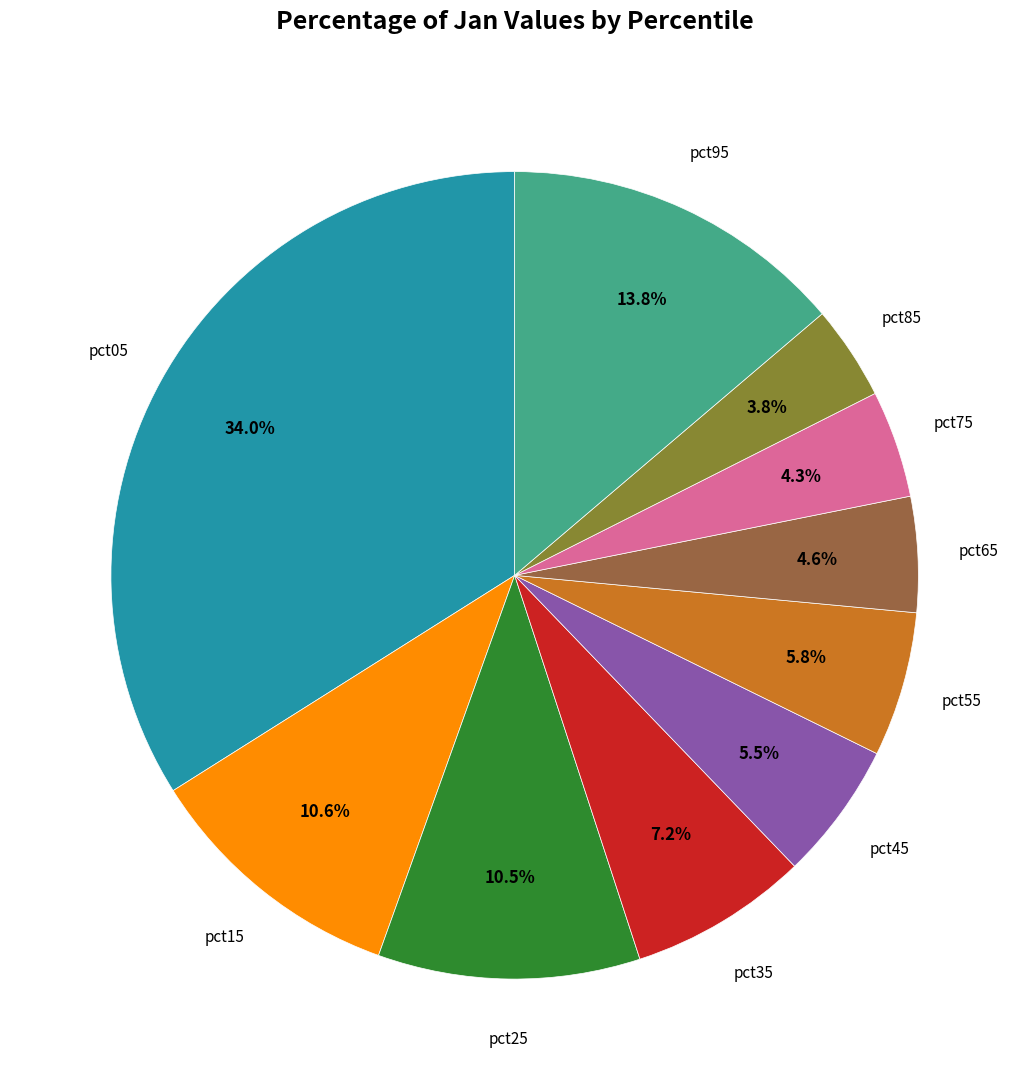

Does any single category account for the majority?

No